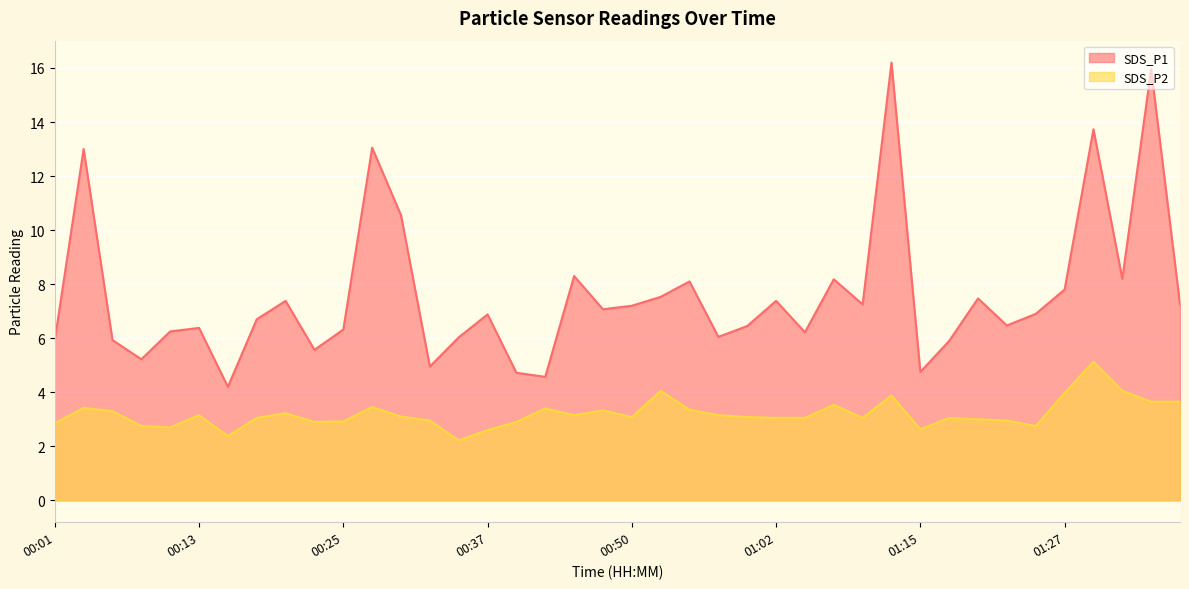

What is the difference between the highest and lowest values at 00:03?

9.6